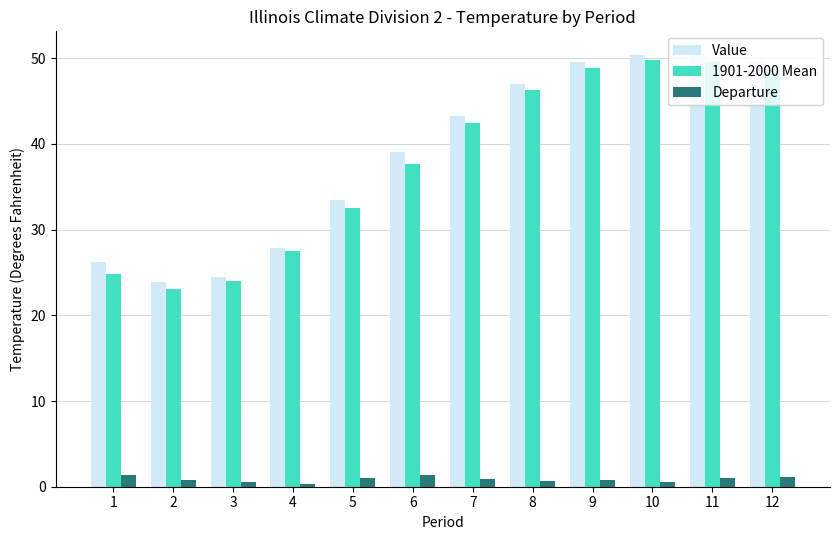

What is the spread (max minus min) of values at 9?

48.8